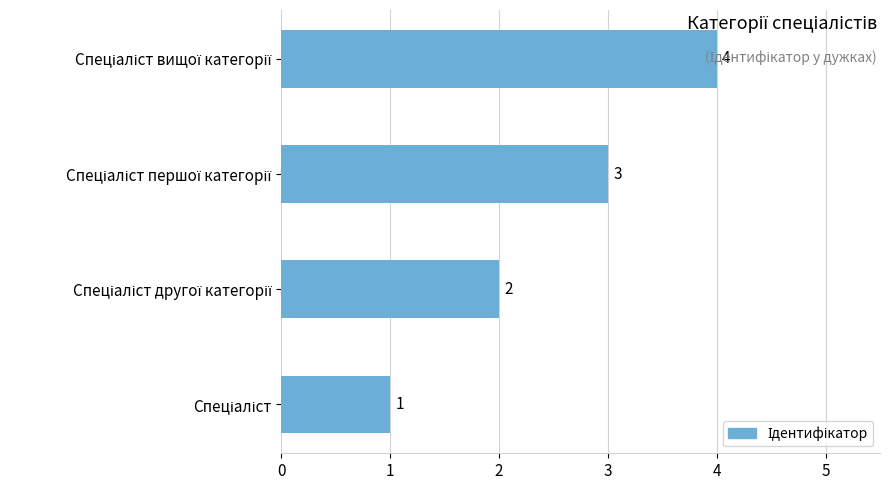

What is the greatest value displayed?

4